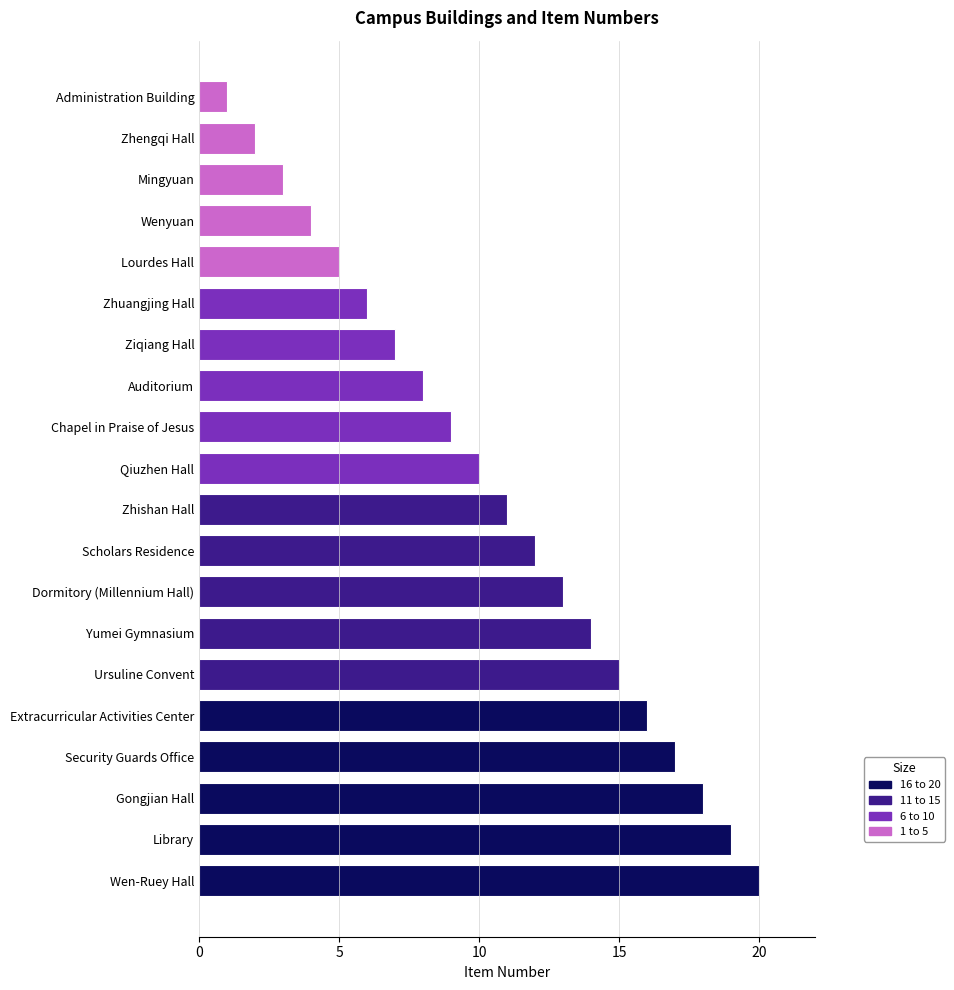

How many bars are there in total?

20